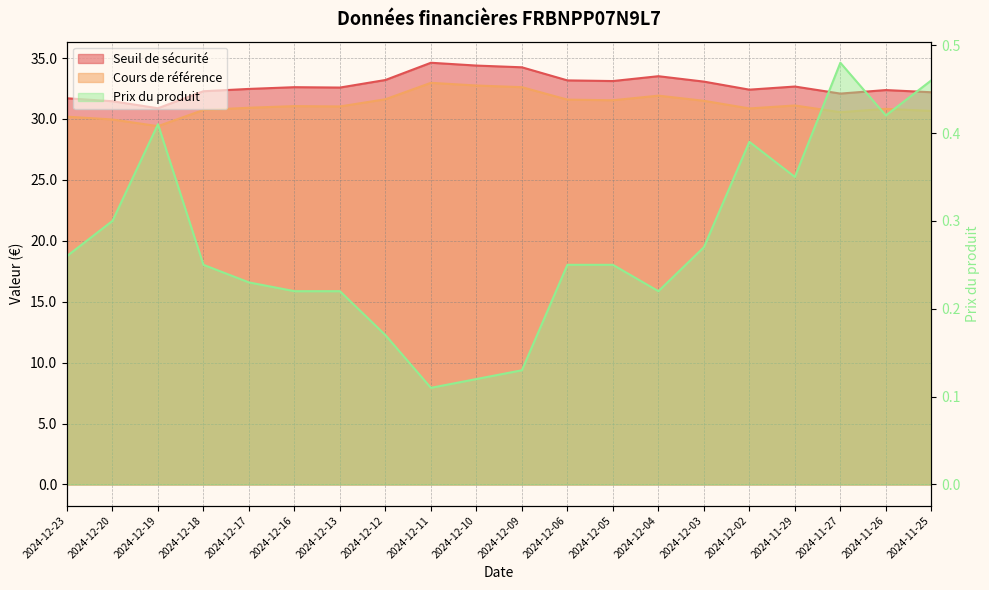

Reading left to right, what are all the values shown in this chart?

Seuil de sécurité: 2024-12-23=31.7	2024-12-20=31.5	2024-12-19=30.9	2024-12-18=32.3	2024-12-17=32.5	2024-12-16=32.6	2024-12-13=32.6	2024-12-12=33.2	2024-12-11=34.6	2024-12-10=34.4	2024-12-09=34.2	2024-12-06=33.2	2024-12-05=33.1	2024-12-04=33.5	2024-12-03=33.1	2024-12-02=32.4	2024-11-29=32.7	2024-11-27=32.1	2024-11-26=32.4	2024-11-25=32.2
Cours de référence: 2024-12-23=30.2	2024-12-20=30.0	2024-12-19=29.4	2024-12-18=30.7	2024-12-17=30.9	2024-12-16=31.1	2024-12-13=31.0	2024-12-12=31.6	2024-12-11=33.0	2024-12-10=32.7	2024-12-09=32.6	2024-12-06=31.6	2024-12-05=31.5	2024-12-04=31.9	2024-12-03=31.5	2024-12-02=30.9	2024-11-29=31.1	2024-11-27=30.6	2024-11-26=30.8	2024-11-25=30.7
Prix du produit: 2024-12-23=0.3	2024-12-20=0.3	2024-12-19=0.4	2024-12-18=0.2	2024-12-17=0.2	2024-12-16=0.2	2024-12-13=0.2	2024-12-12=0.2	2024-12-11=0.1	2024-12-10=0.1	2024-12-09=0.1	2024-12-06=0.2	2024-12-05=0.2	2024-12-04=0.2	2024-12-03=0.3	2024-12-02=0.4	2024-11-29=0.3	2024-11-27=0.5	2024-11-26=0.4	2024-11-25=0.5